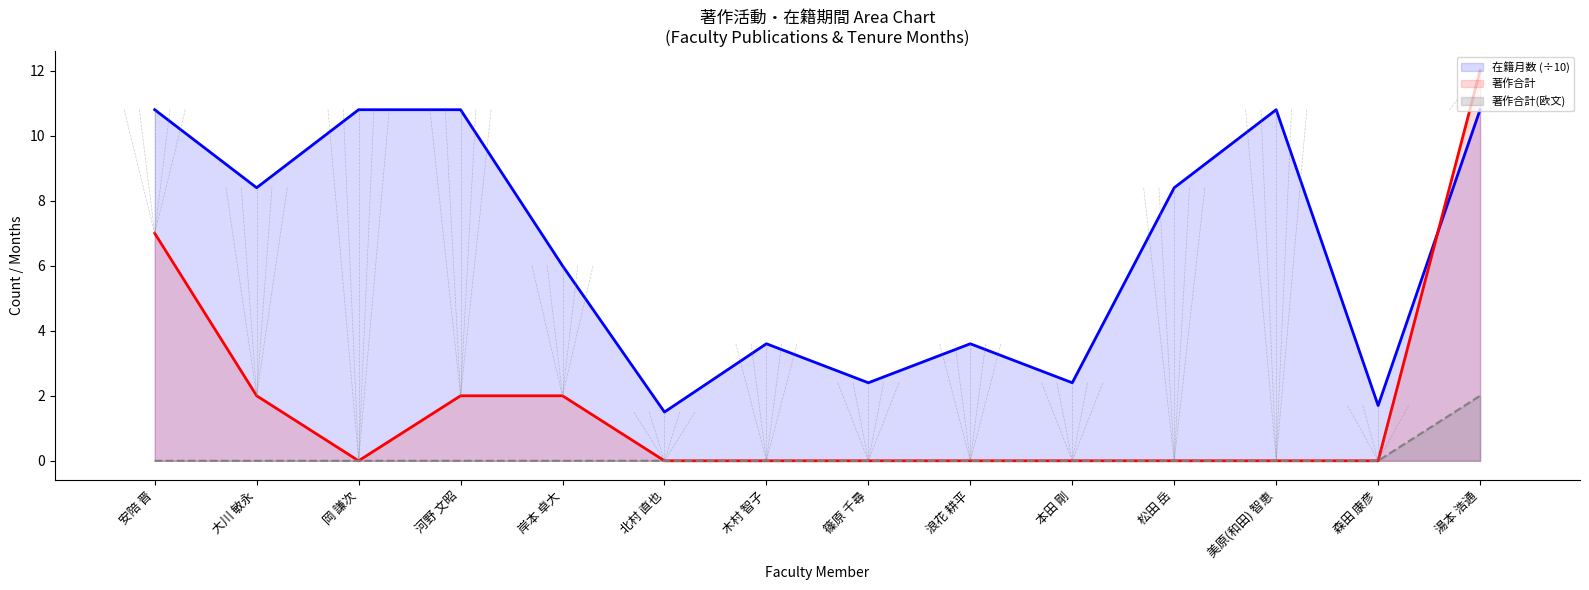

Rank the series by their average value, from highest to lowest.

在籍月数 line, 著作合計 line, 著作合計(欧文) line